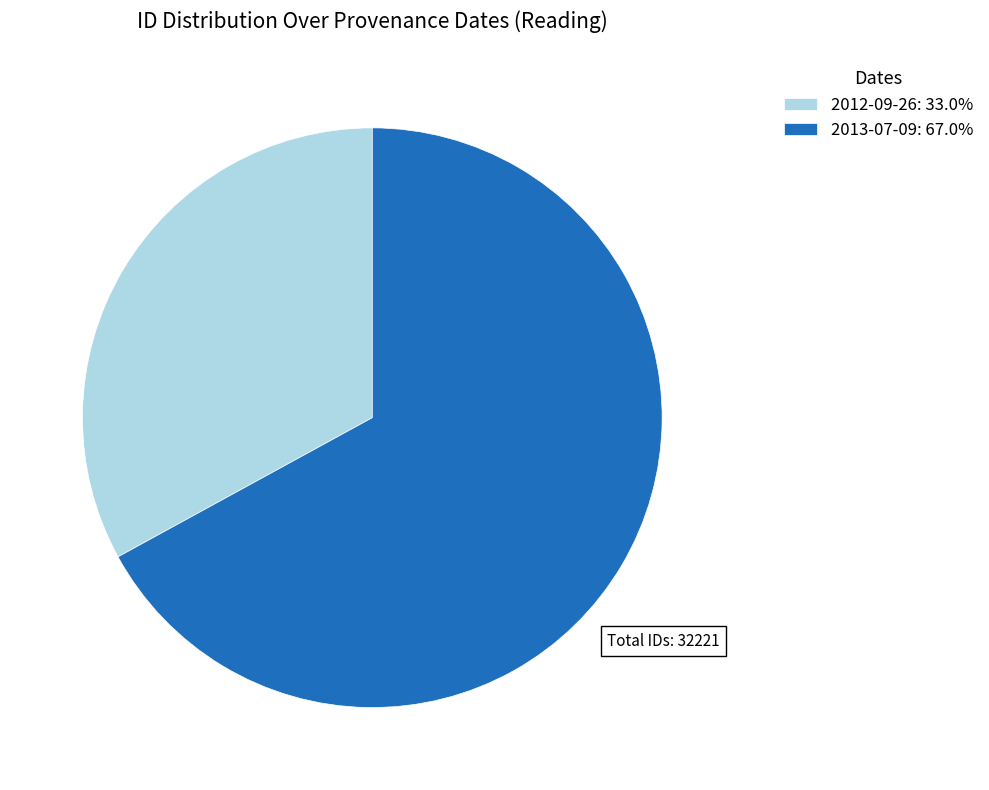

Is it true that 2012-09-26 is 27% of the pie?

False